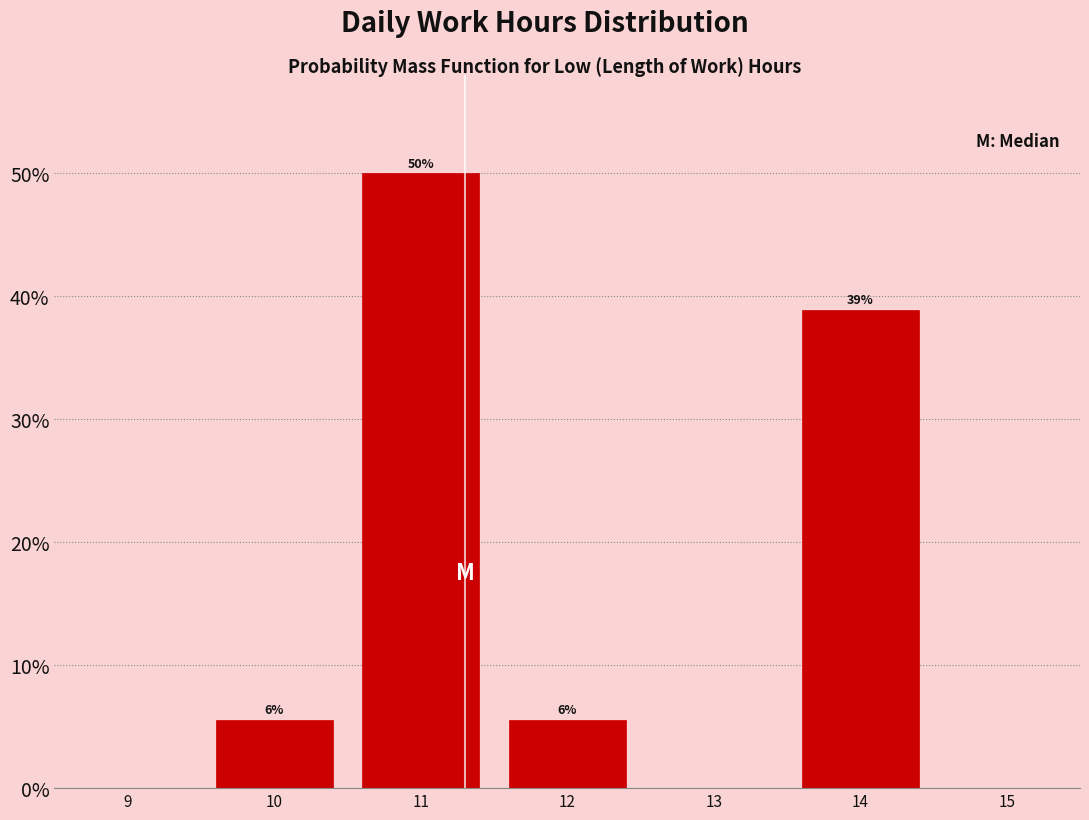

Over which range of the x-axis is the bar tallest?

10.5 to 11.5